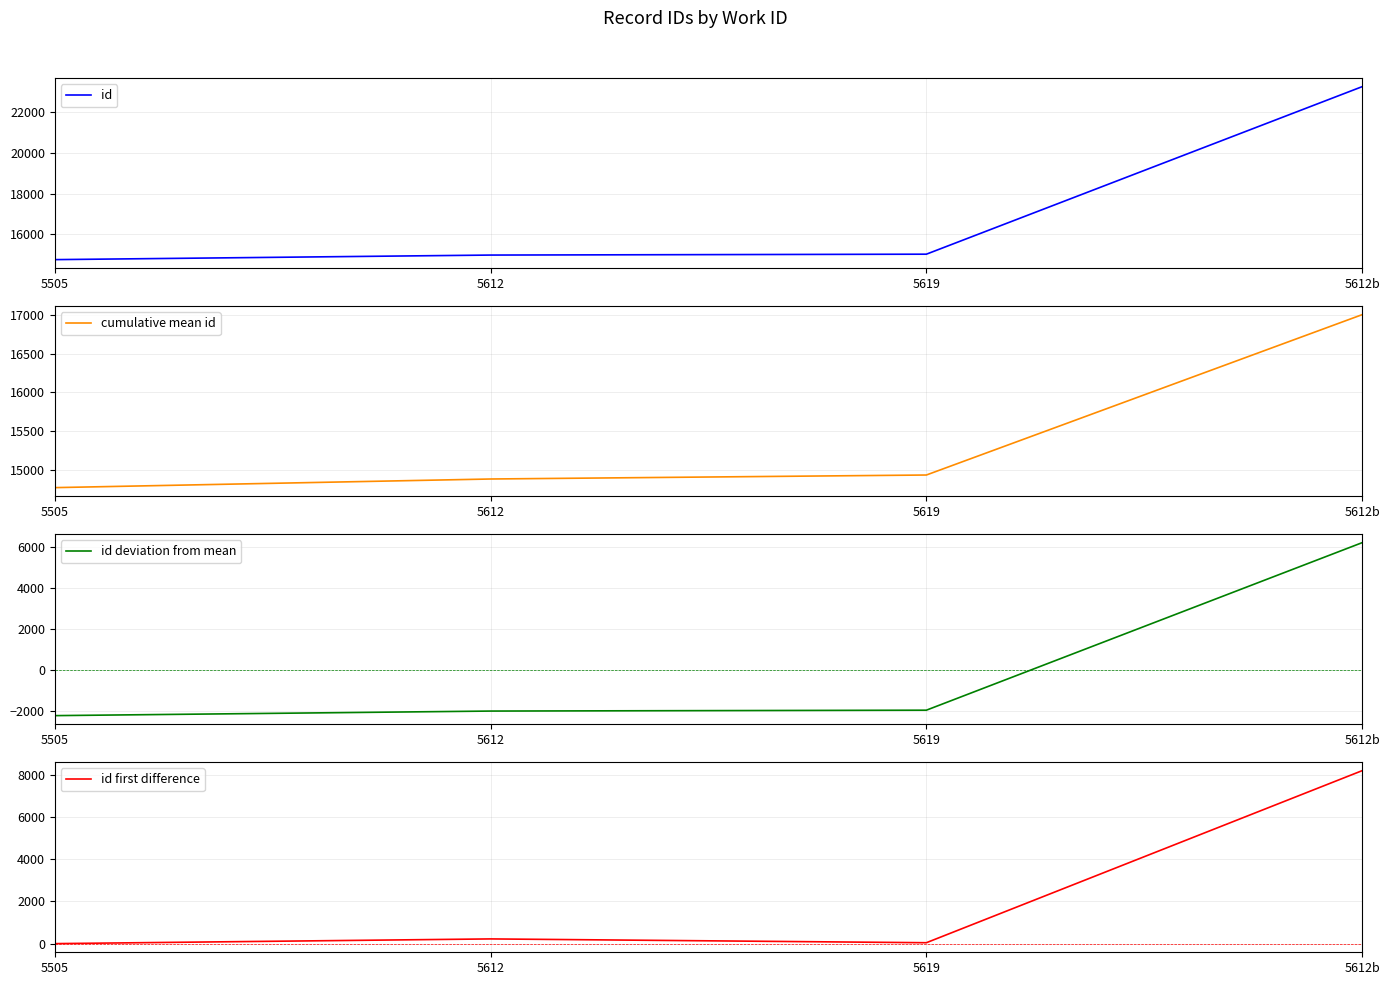

True or false: id deviation from mean and id cross at least once.

False